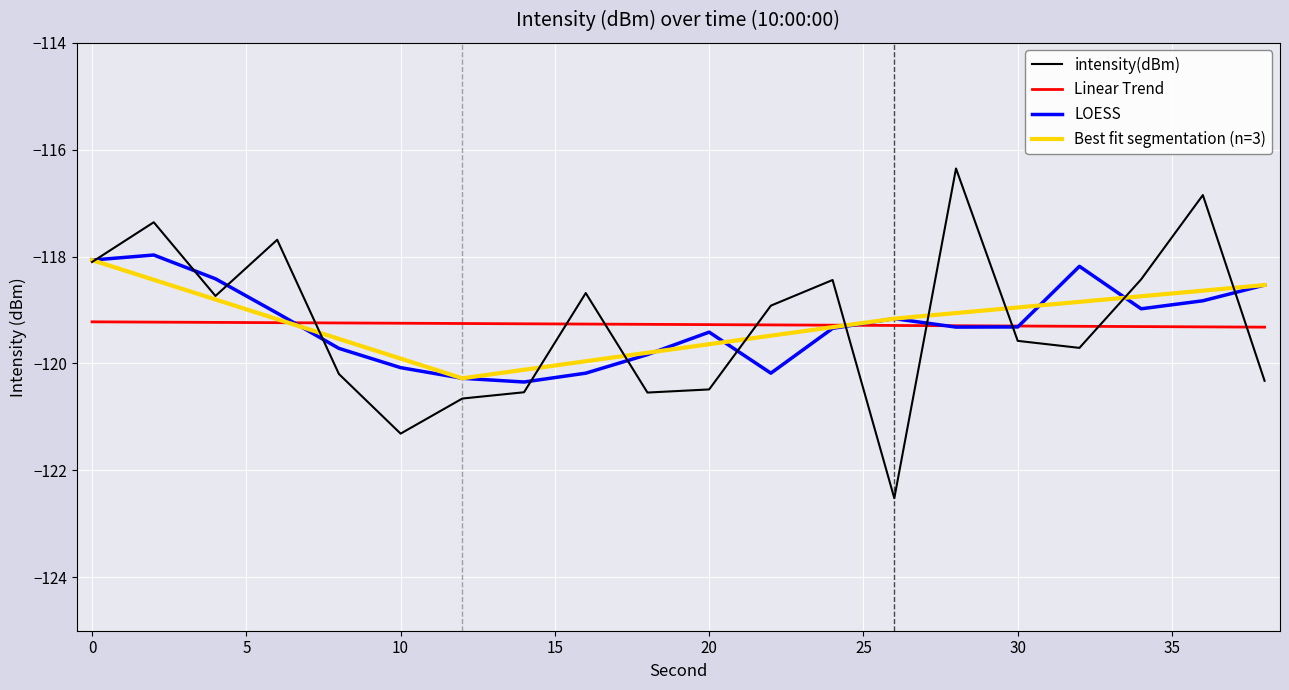

At which label does the data first exceed -118?

2